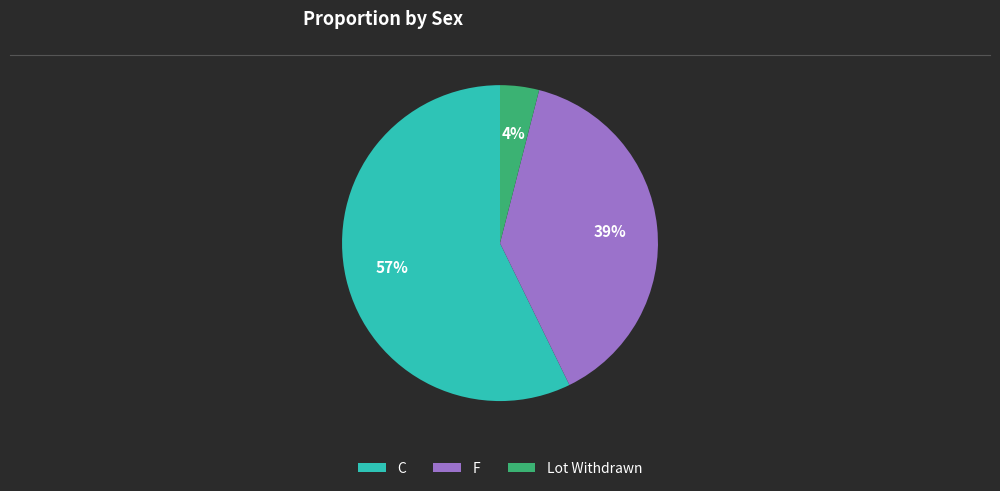

To the nearest percent, what is the difference between the largest and smallest slice percentages?

53%